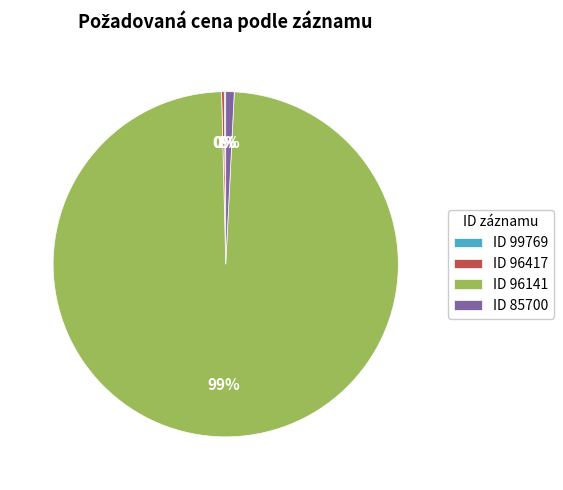

True or false: ID 96141 accounts for 85% of the total.

False